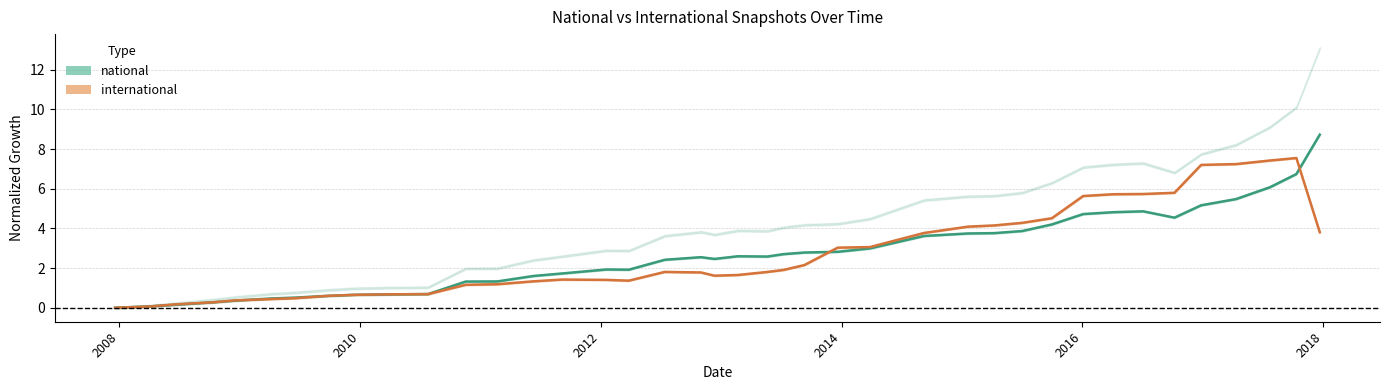

Rank the series at 2015-04-09 from highest to lowest value.

international, national